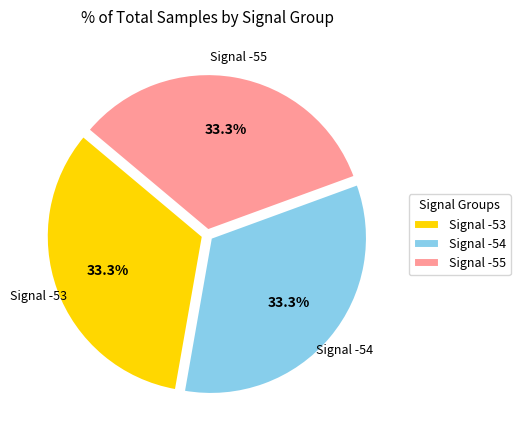

What percentage do Signal -53 and Signal -54 together represent?

66.7%